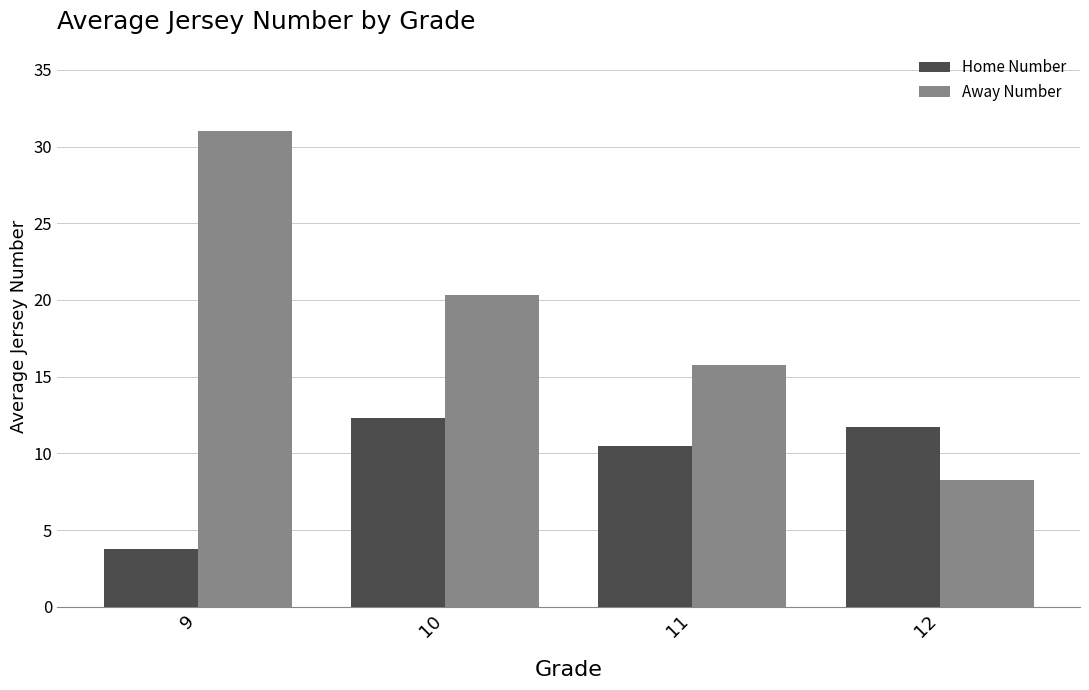

Rank the categories by Away Number value from highest to lowest.

9, 10, 11, 12